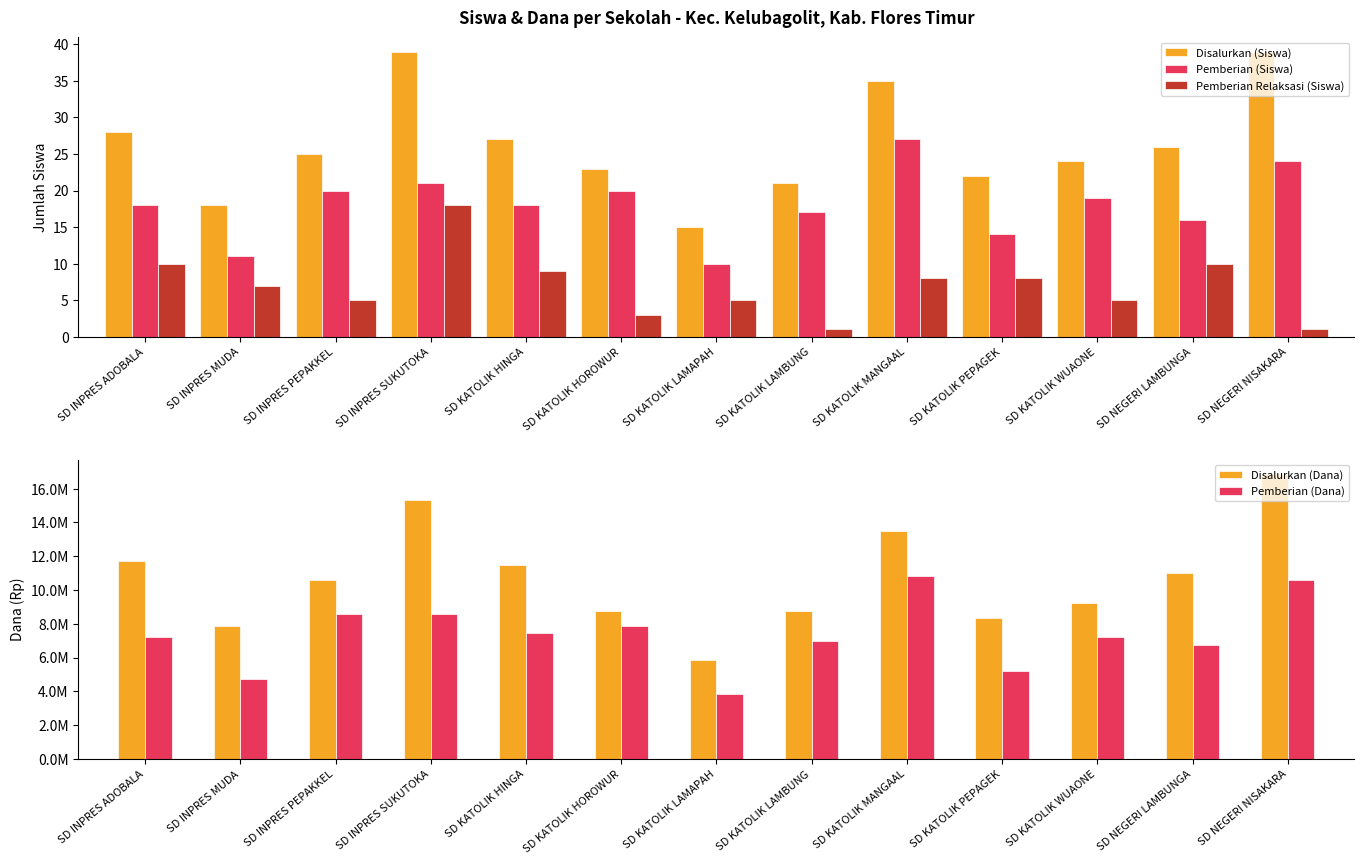

Which category has the highest value across all series?

SD NEGERI NISAKARA